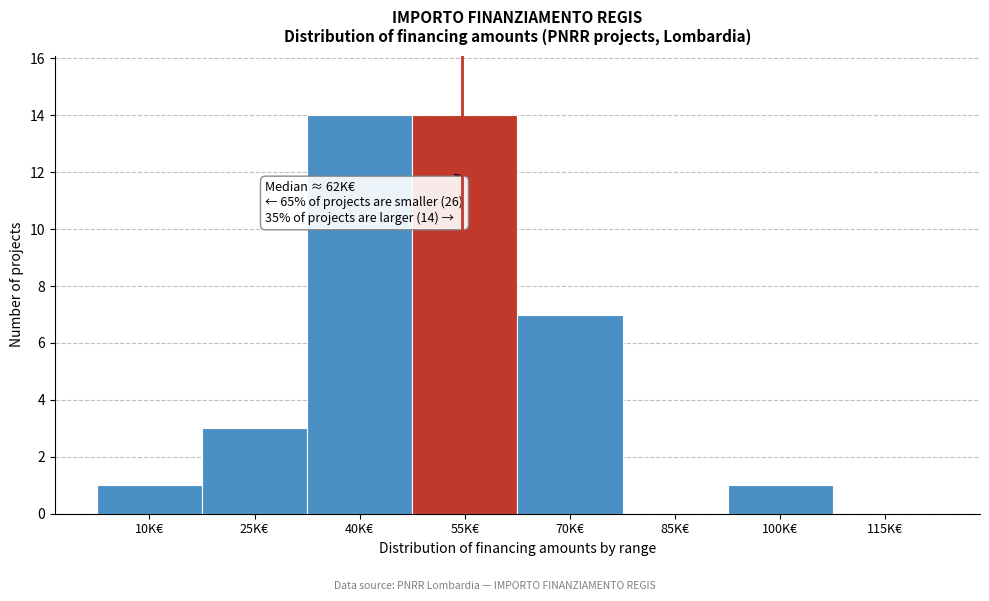

Reading right to left, transcribe all the data shown in this chart.

115K€=0	100K€=1	85K€=0	70K€=7	55K€=14	40K€=14	25K€=3	10K€=1